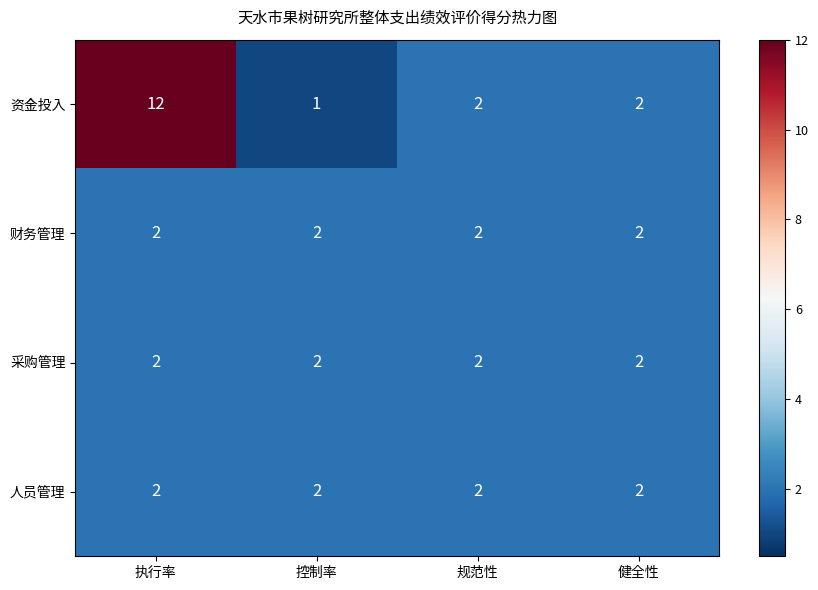

Which label corresponds to the smallest value in the chart?

控制率